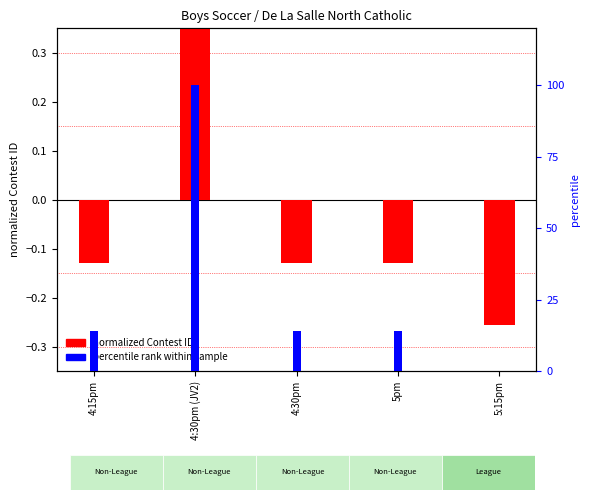

What is the total value across all series at 5pm?

14.1